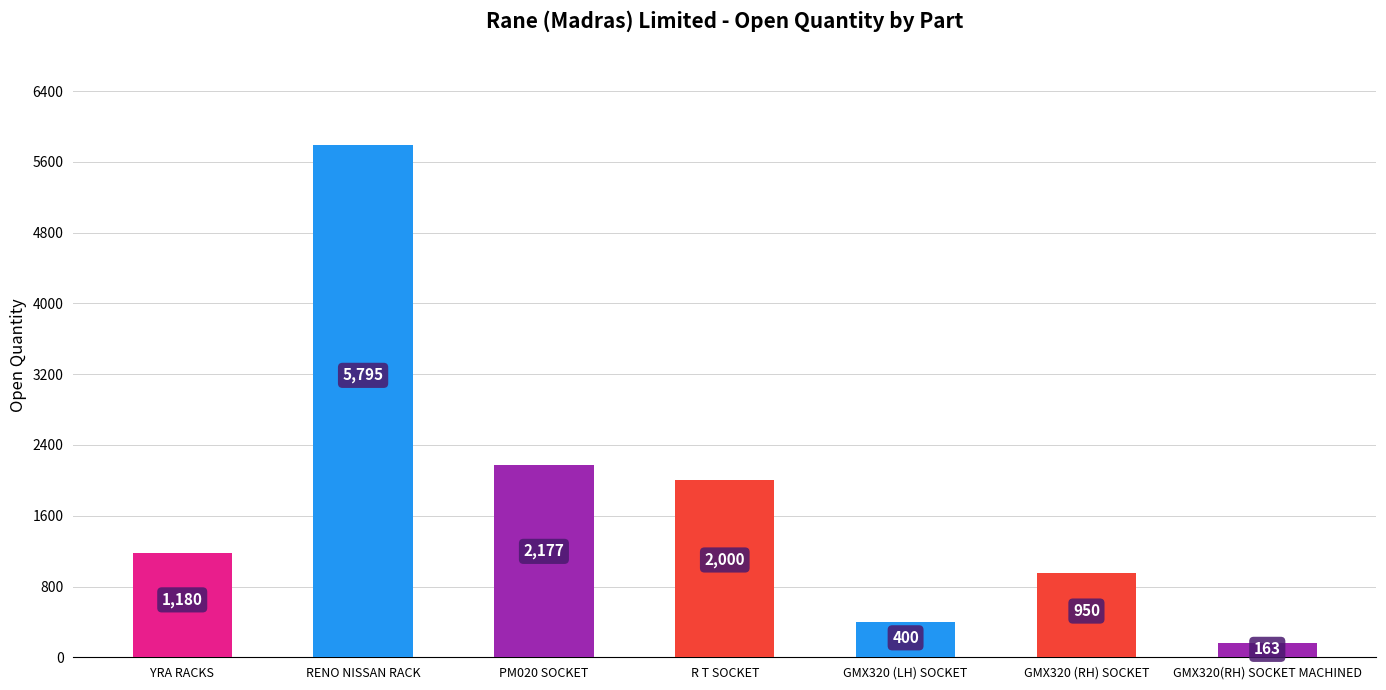

How many bars are there in total?

7